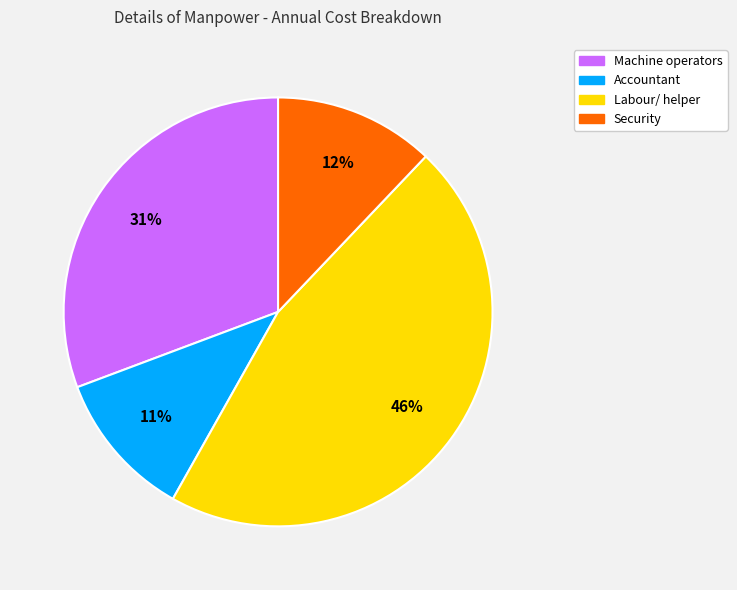

Is there any slice that represents more than half of the pie?

No